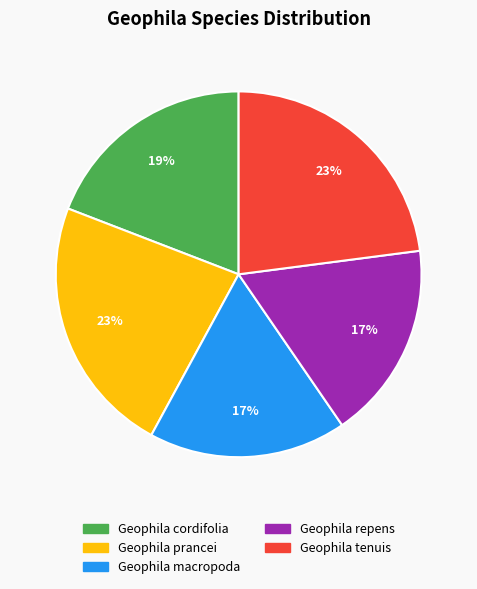

To the nearest percent, what is the average slice percentage?

20%